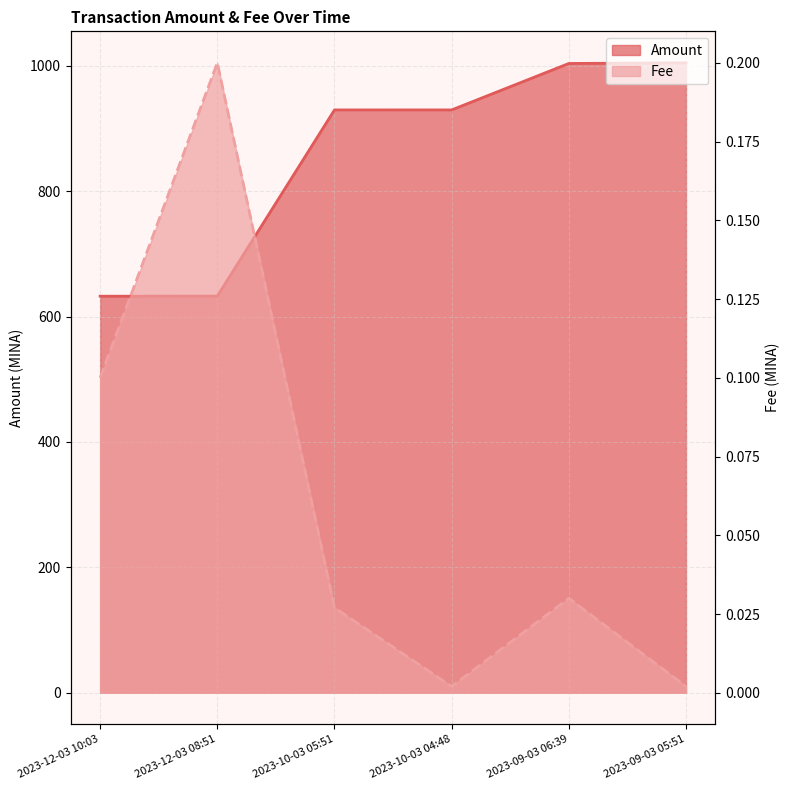

What are all the series names shown in the legend?

Amount, Fee